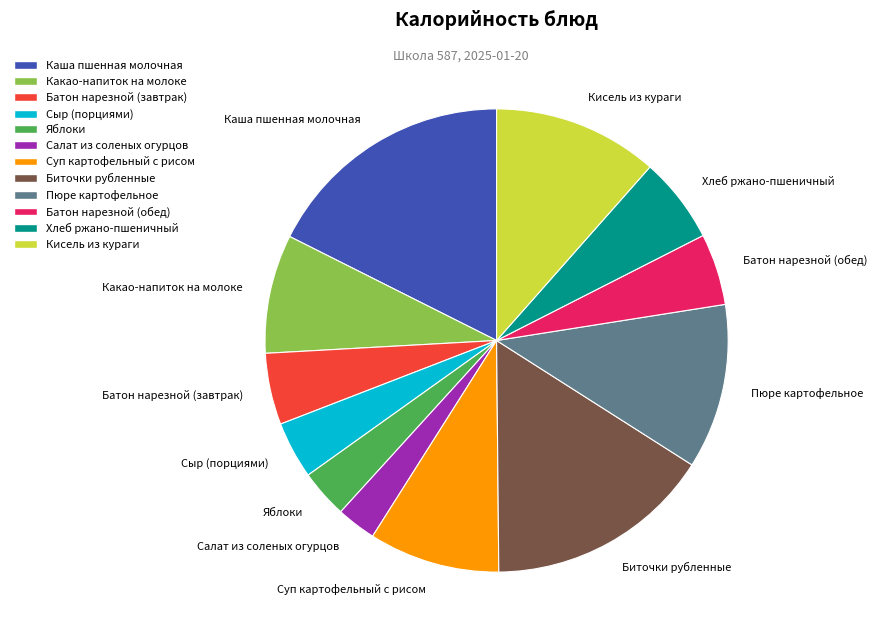

Count the number of slices in the pie.

12